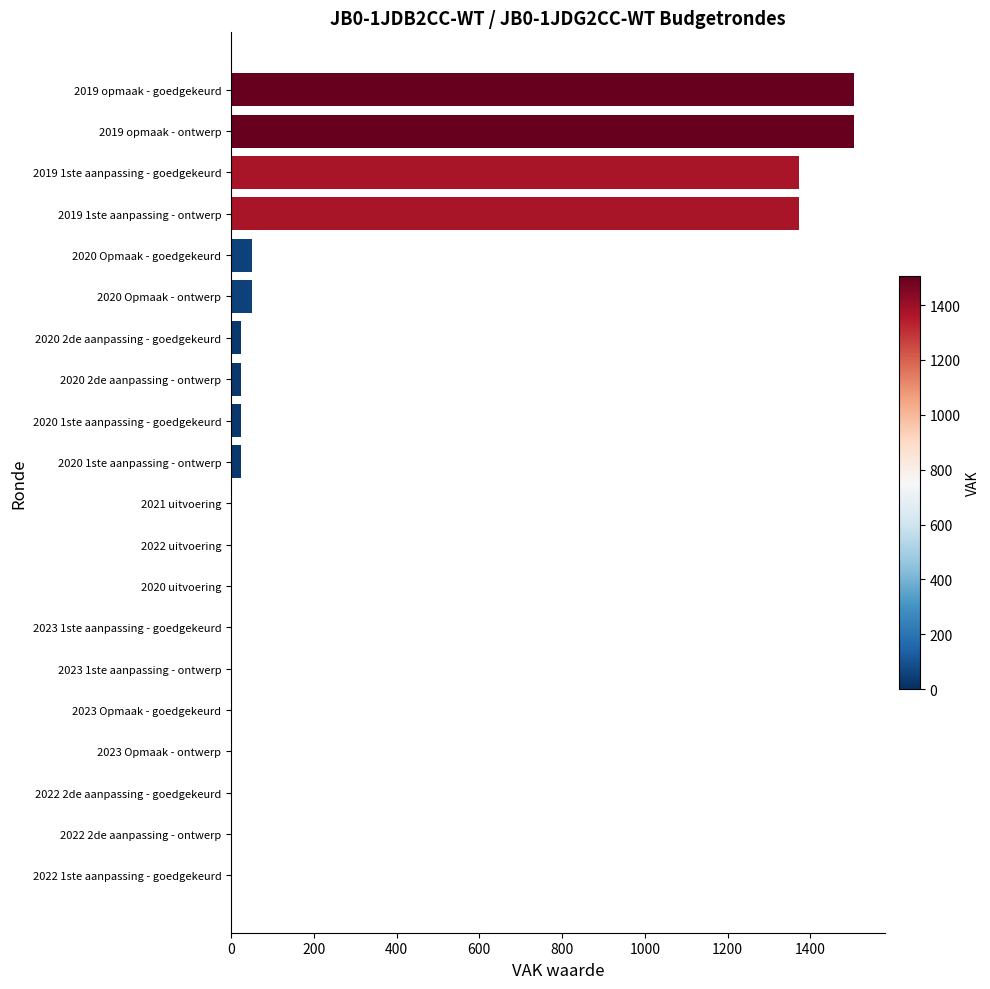

Count the number of categories in the chart.

20